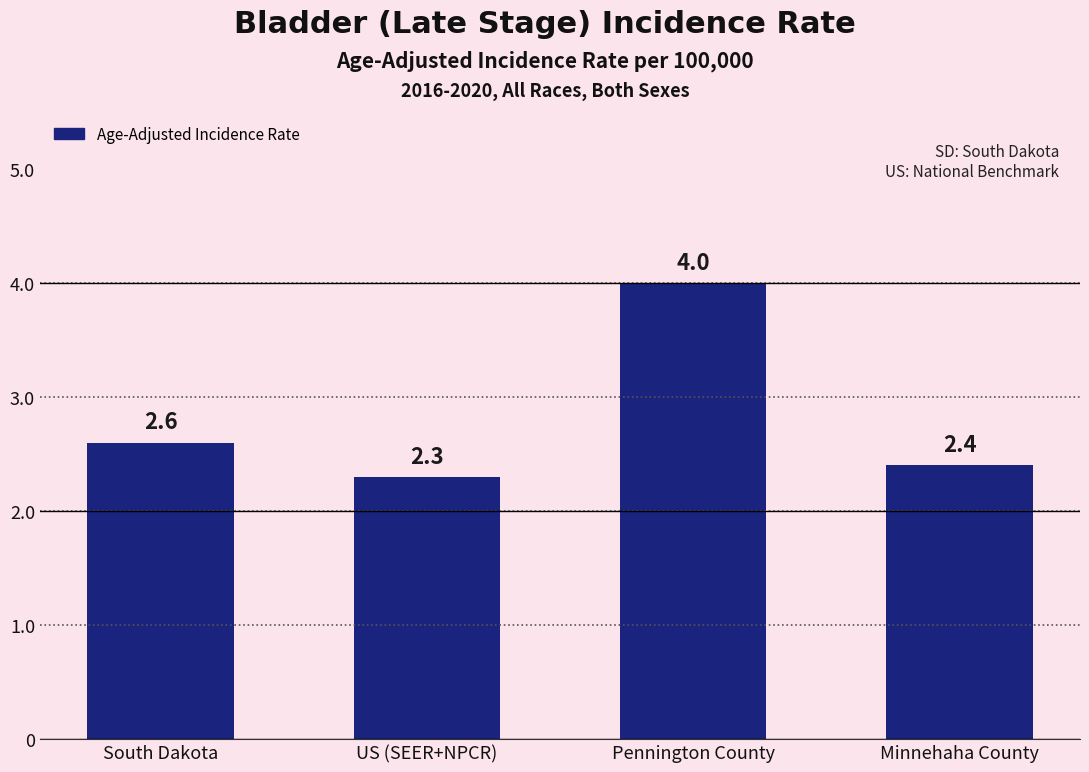

Are the bars grouped side by side (vs. stacked)?

No